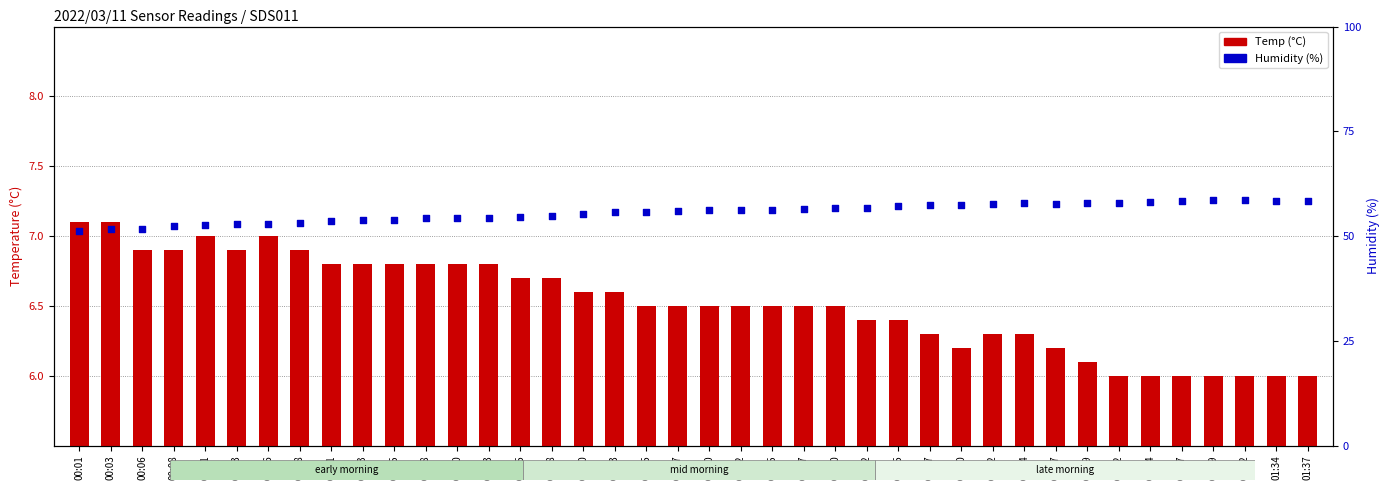

Which series has the largest total across all categories?

Humidity